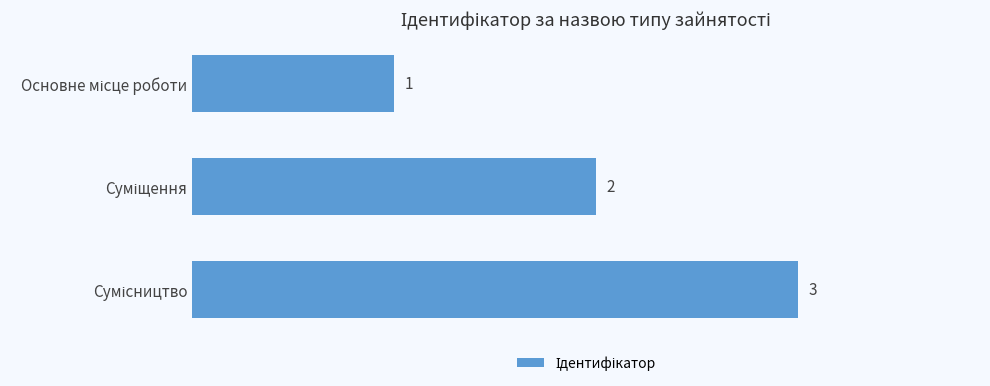

What is the sum of all values?

6